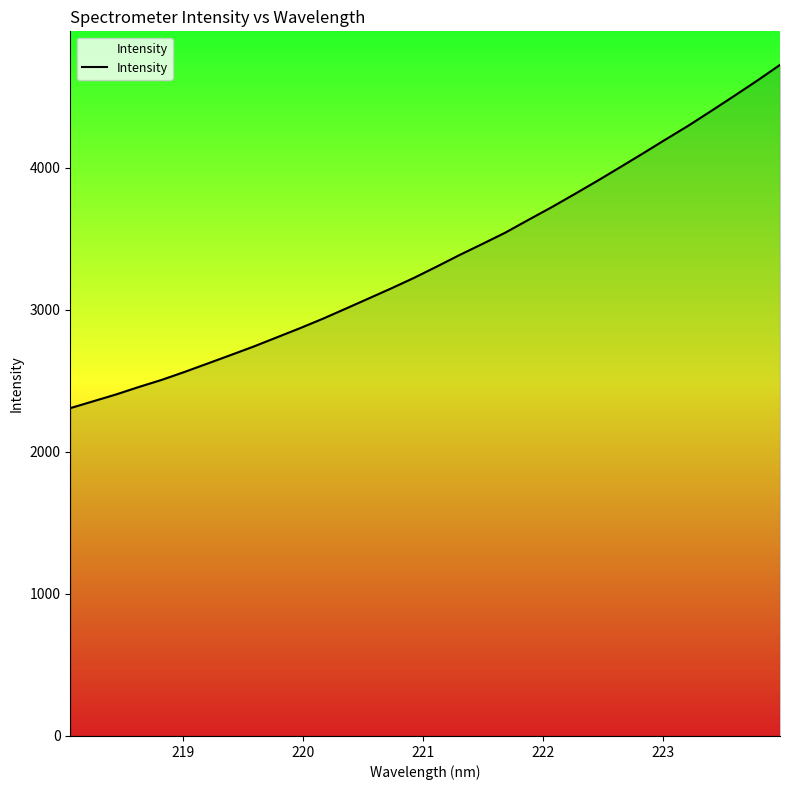

What is the minimum value shown in the chart?

2307.0